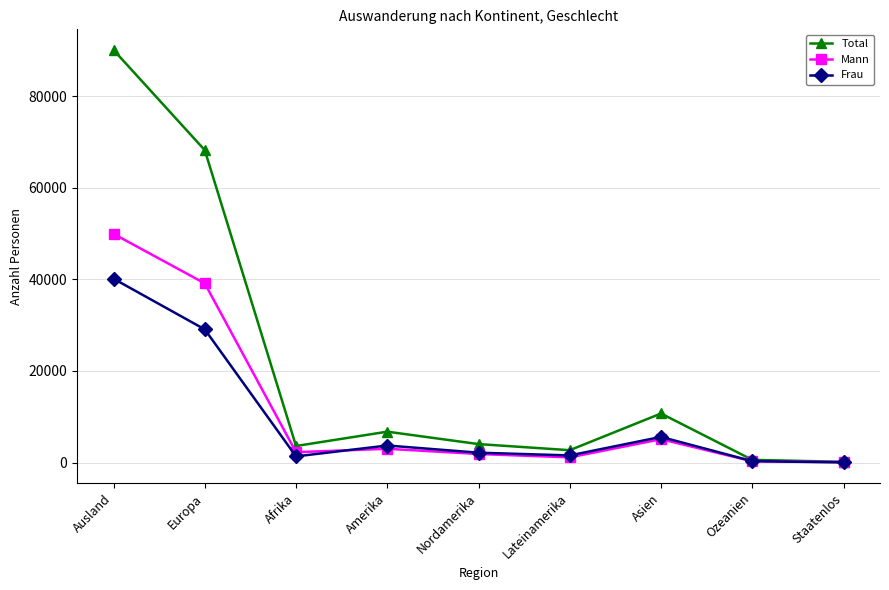

At which category does the chart reach its peak across all series?

Ausland